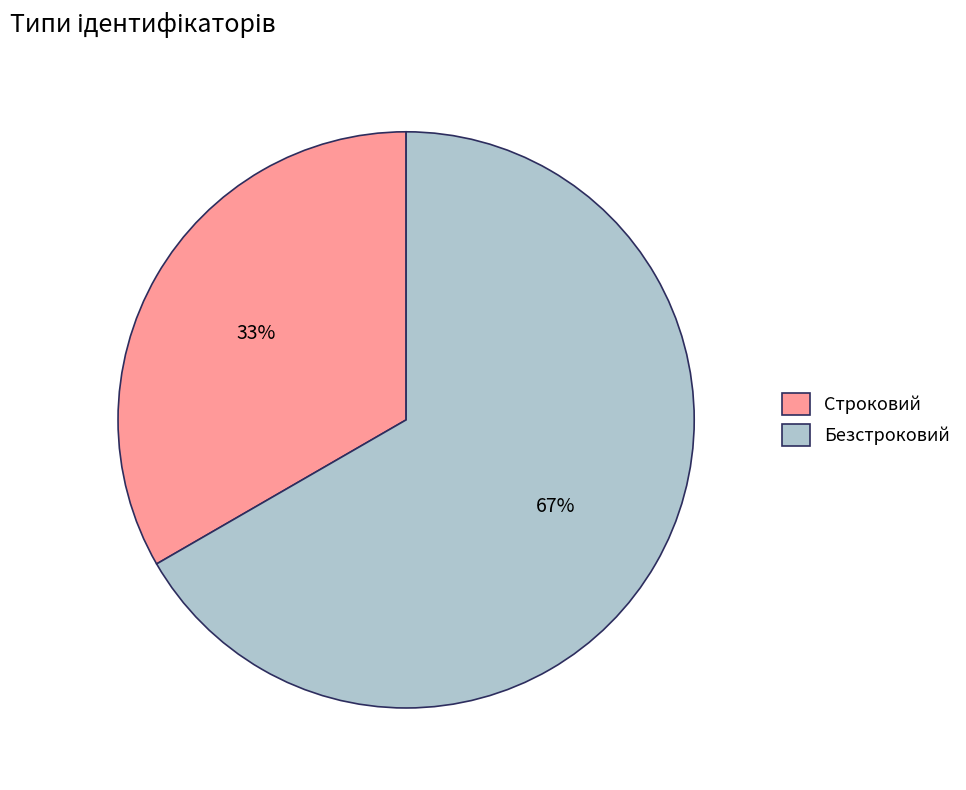

Which category accounts for the majority?

Безстроковий